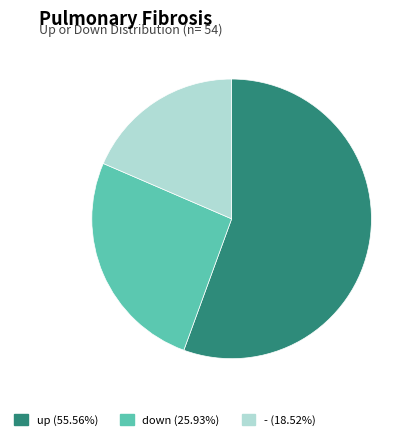

Combined, do - (18.52%) and down (25.93%) account for over 50%?

No